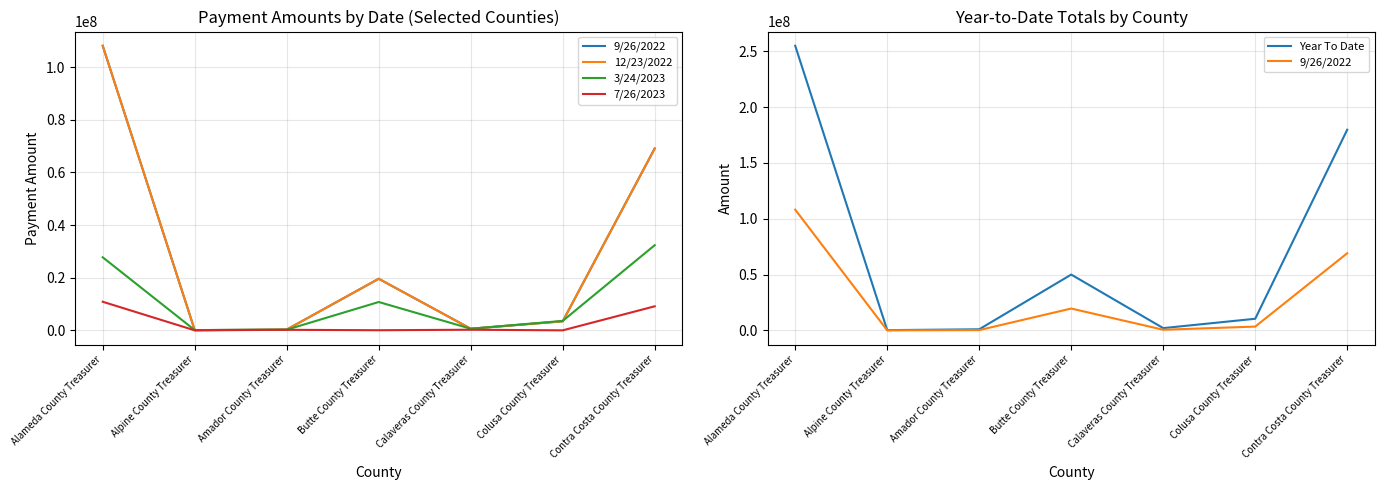

What is the average value of the 12/23/2022 series?

28746113